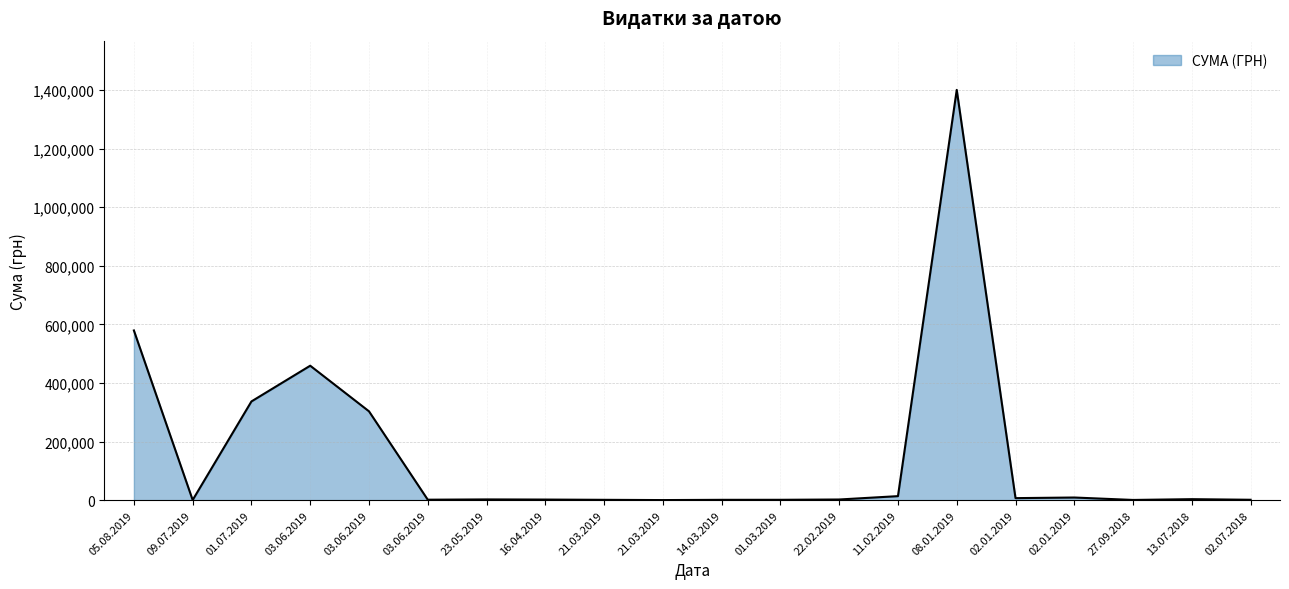

Does the chart have visible grid lines?

Yes